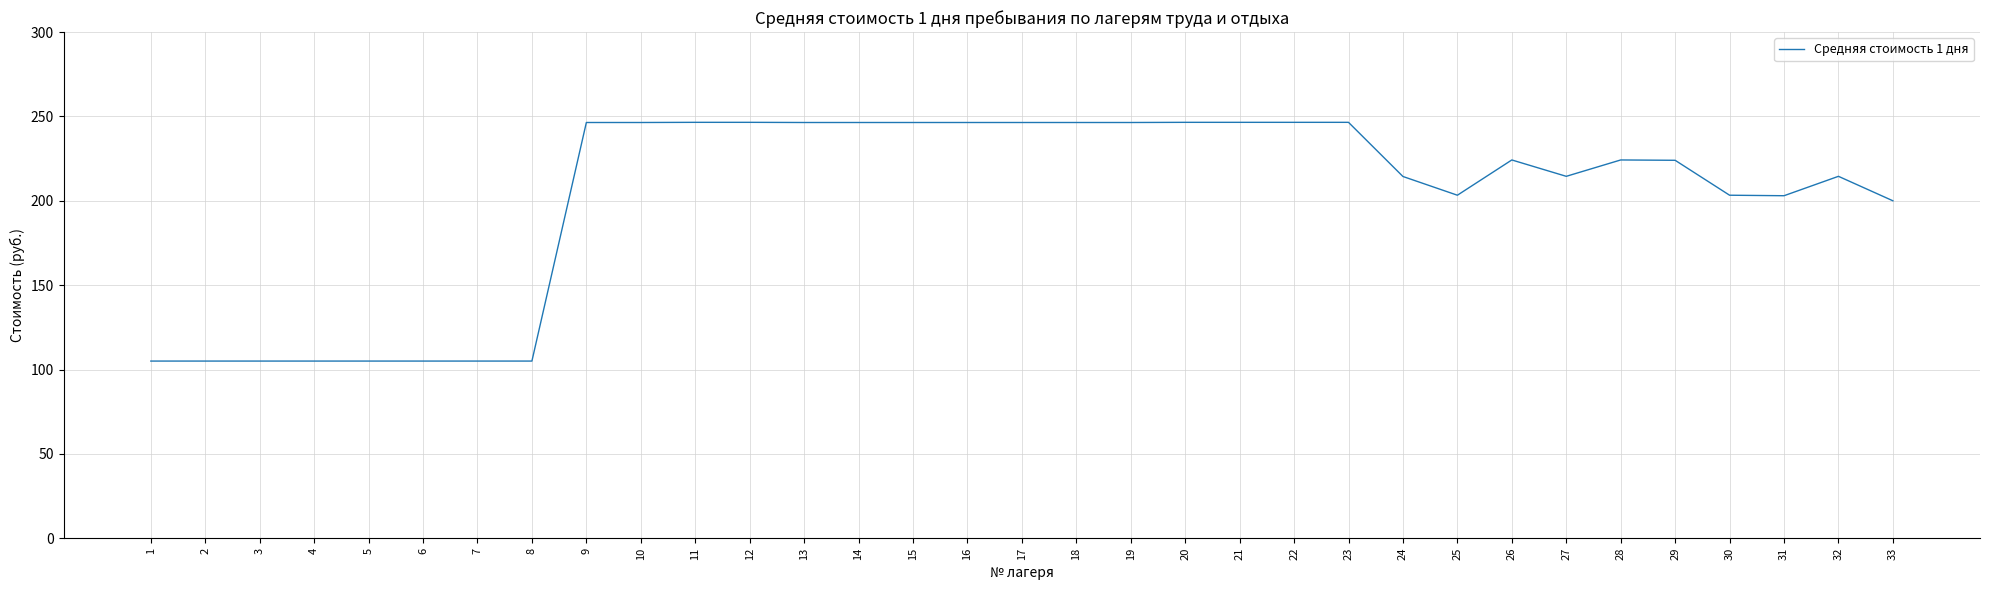

At which label is the value closest to 175?

33